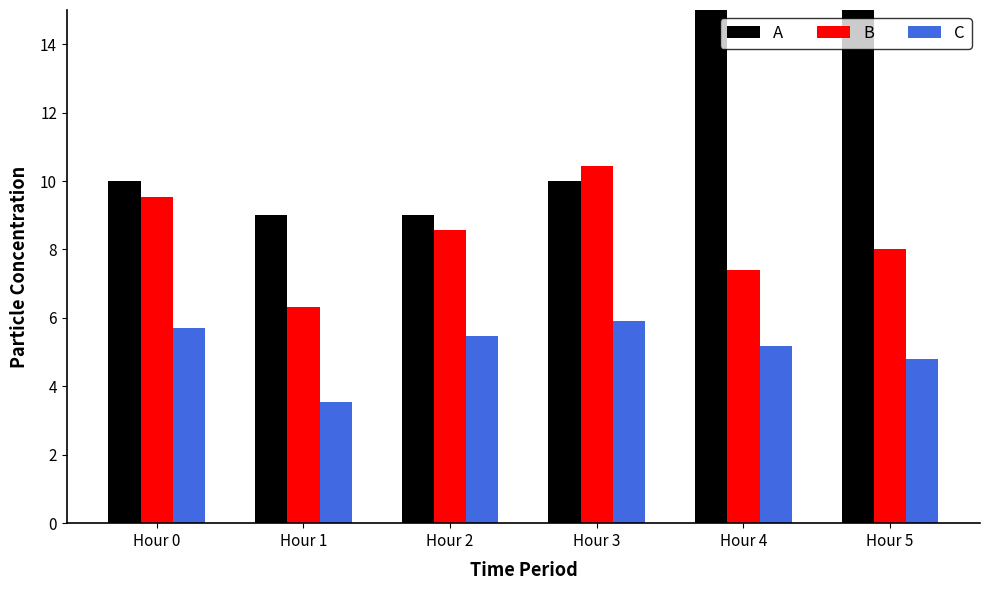

What is the difference between the C values at Hour 1 and Hour 2?

1.9